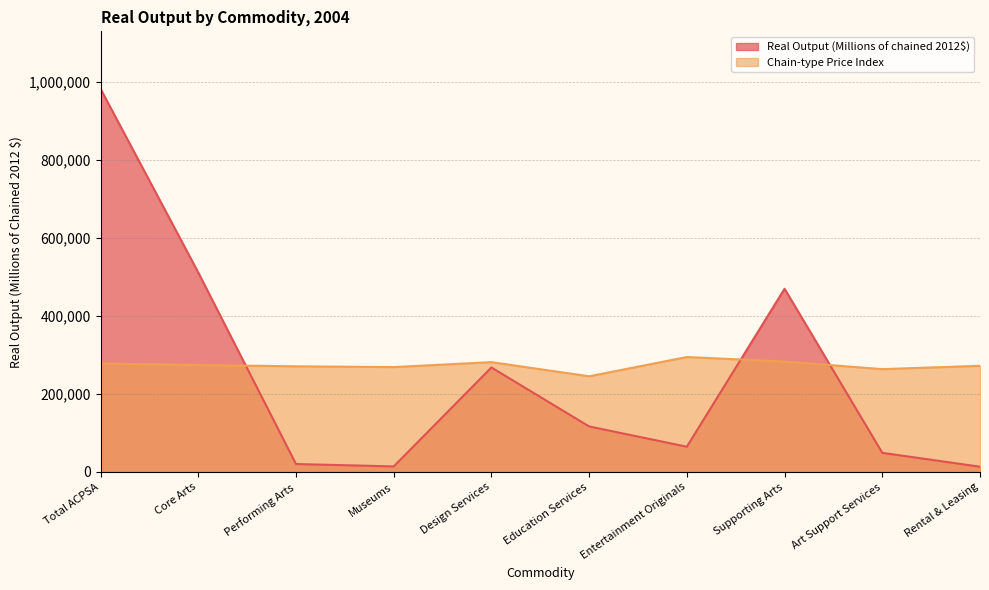

What is the average value of the Real Output (Millions of chained 2012$) series?

250999.4